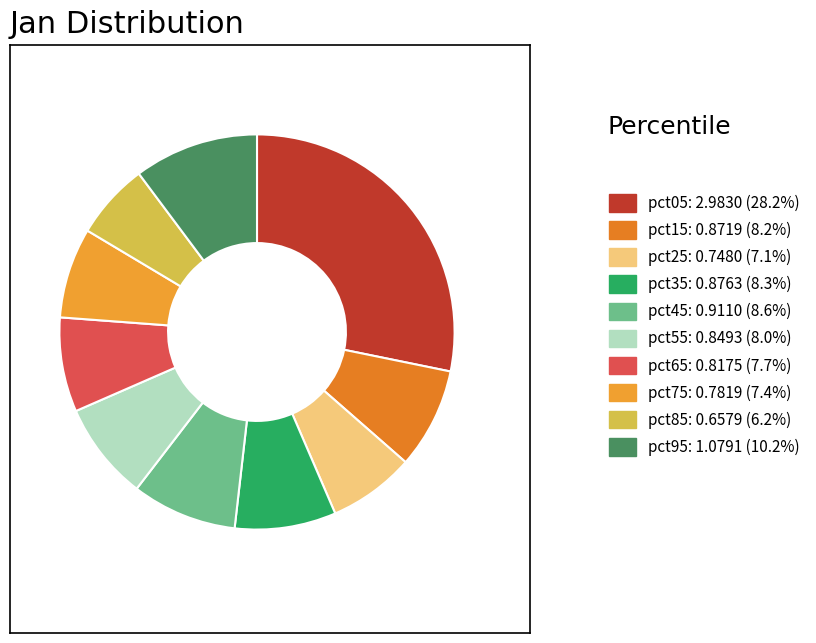

Does any single category account for the majority?

No